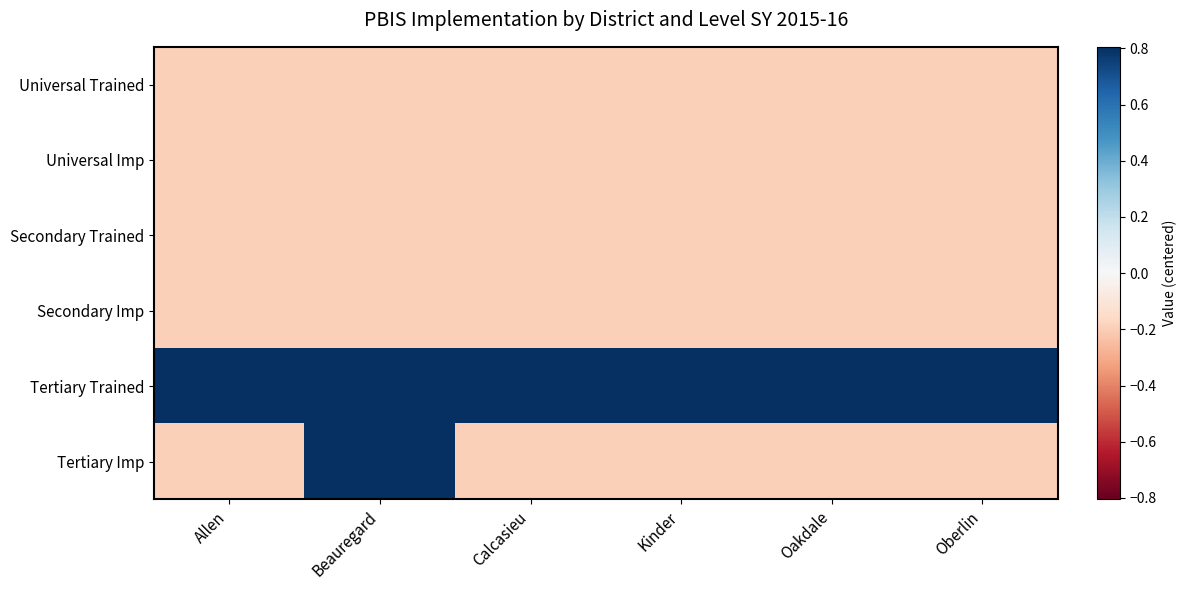

Reading left to right, what are all the values shown in this chart?

Universal Trained: Allen=-0.2	Beauregard=-0.2	Calcasieu=-0.2	Kinder=-0.2	Oakdale=-0.2	Oberlin=-0.2
Universal Imp: Allen=-0.2	Beauregard=-0.2	Calcasieu=-0.2	Kinder=-0.2	Oakdale=-0.2	Oberlin=-0.2
Secondary Trained: Allen=-0.2	Beauregard=-0.2	Calcasieu=-0.2	Kinder=-0.2	Oakdale=-0.2	Oberlin=-0.2
Secondary Imp: Allen=-0.2	Beauregard=-0.2	Calcasieu=-0.2	Kinder=-0.2	Oakdale=-0.2	Oberlin=-0.2
Tertiary Trained: Allen=0.8	Beauregard=0.8	Calcasieu=0.8	Kinder=0.8	Oakdale=0.8	Oberlin=0.8
Tertiary Imp: Allen=-0.2	Beauregard=0.8	Calcasieu=-0.2	Kinder=-0.2	Oakdale=-0.2	Oberlin=-0.2